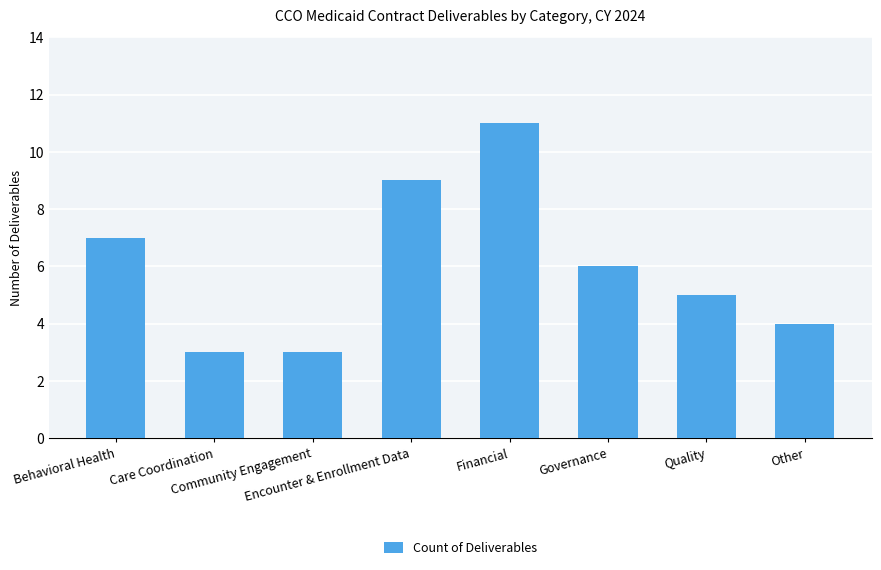

What is the sum of all values?

48